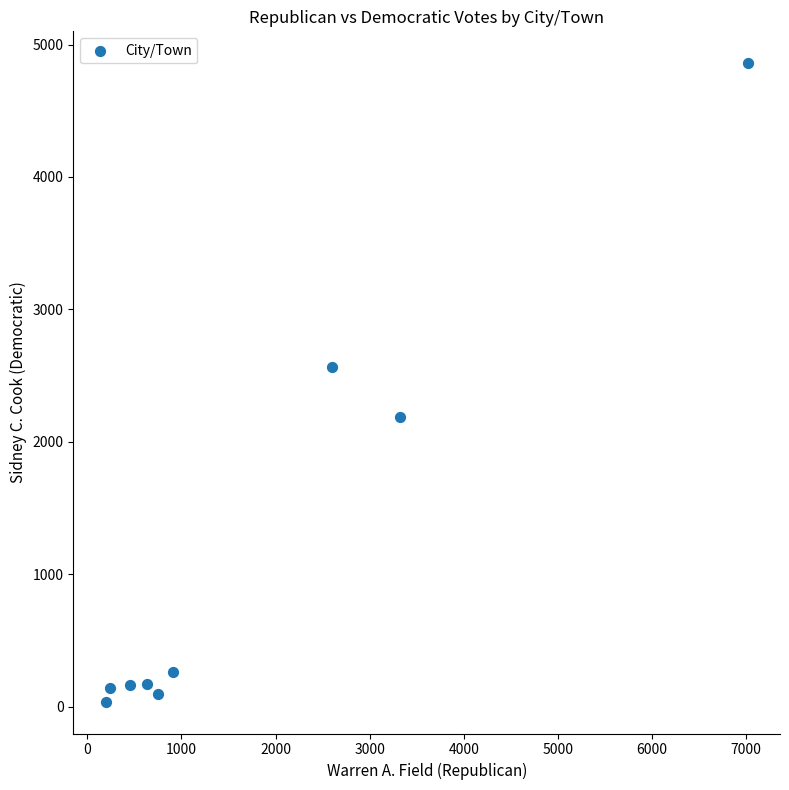

What is the average X value?

1793